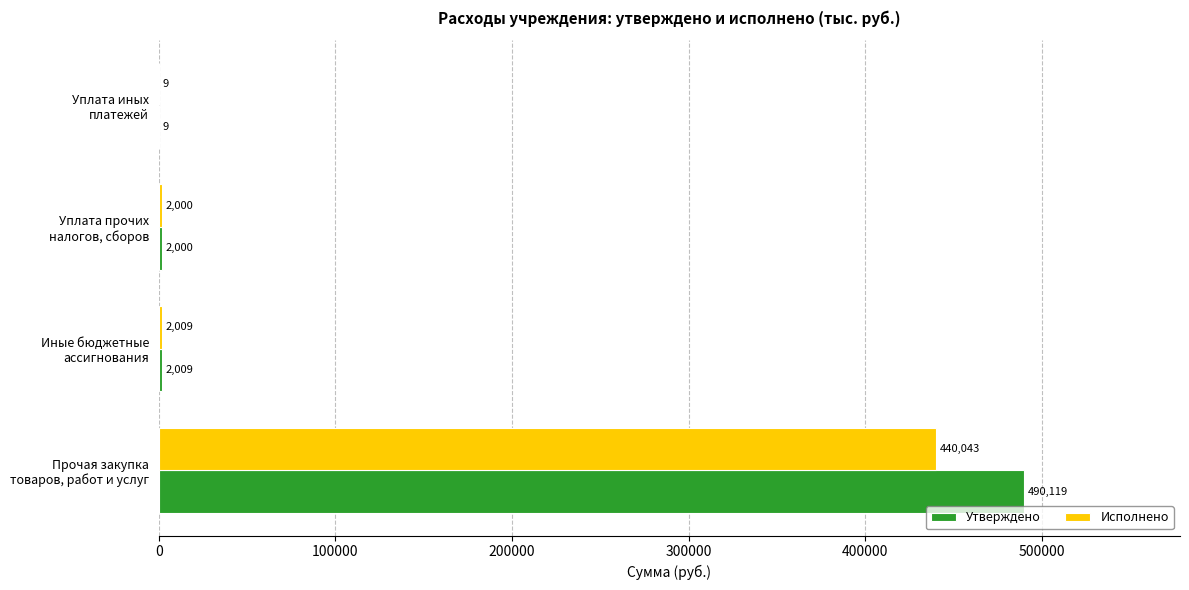

Which series has the largest total across all categories?

Утверждено